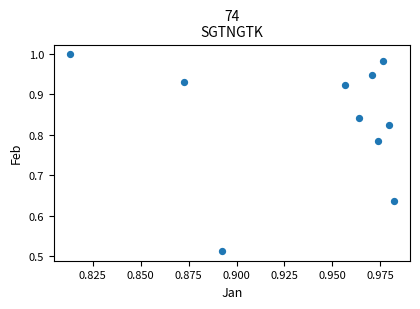

How many data points are displayed?

10